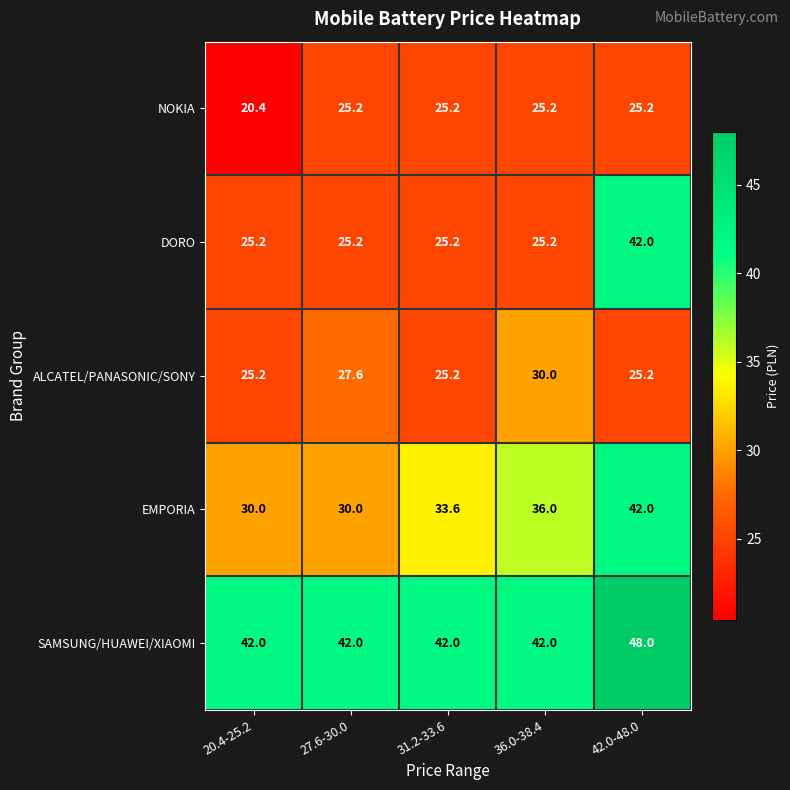

What is the sum of the NOKIA values at 27.6-30.0 and 42.0-48.0?

50.4